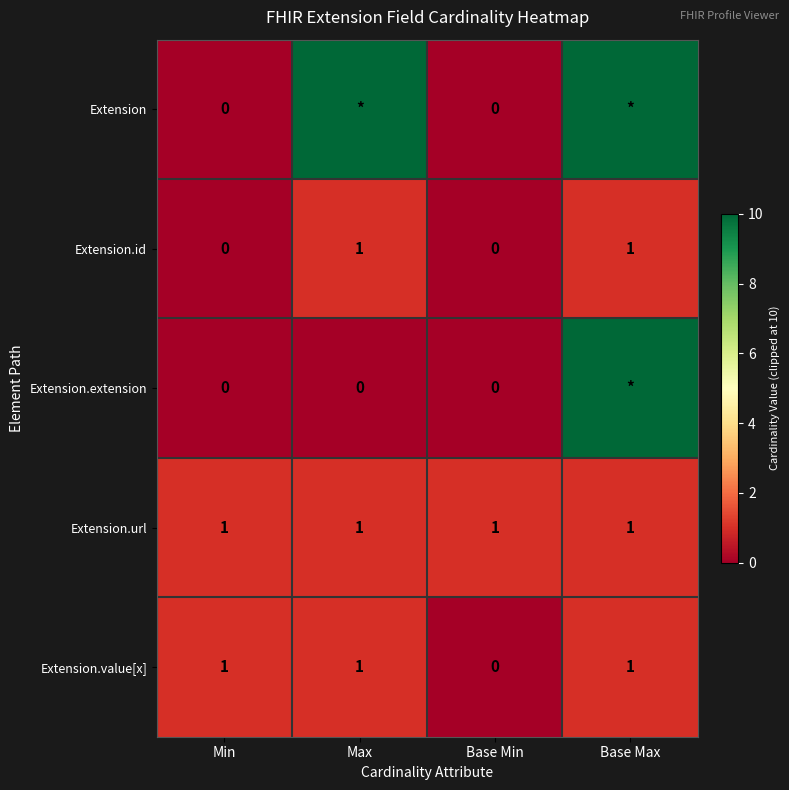

Where is Extension.value[x] nearest to the value 0?

Base Min